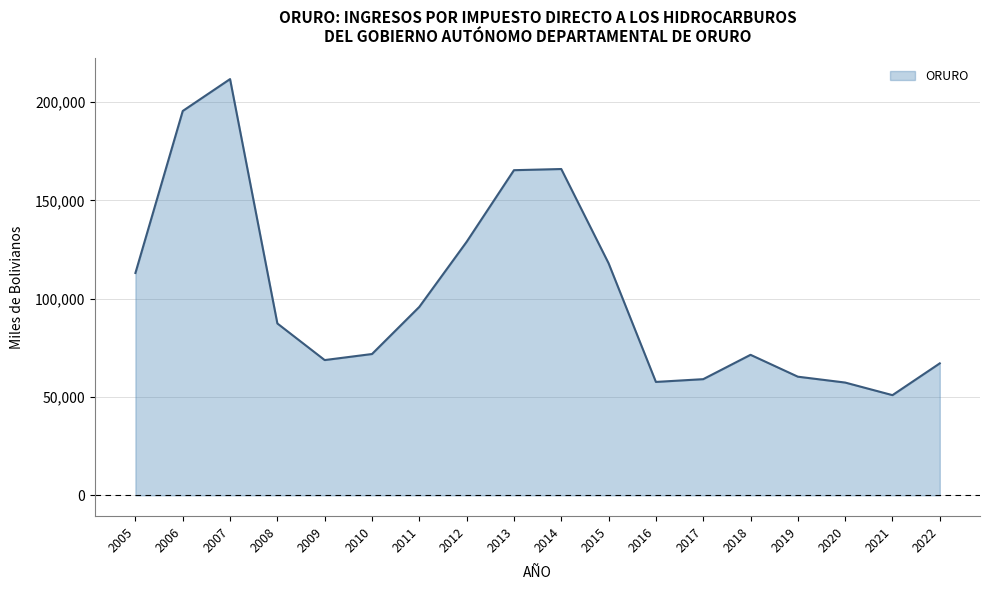

What is the difference between the maximum and minimum values?

160773